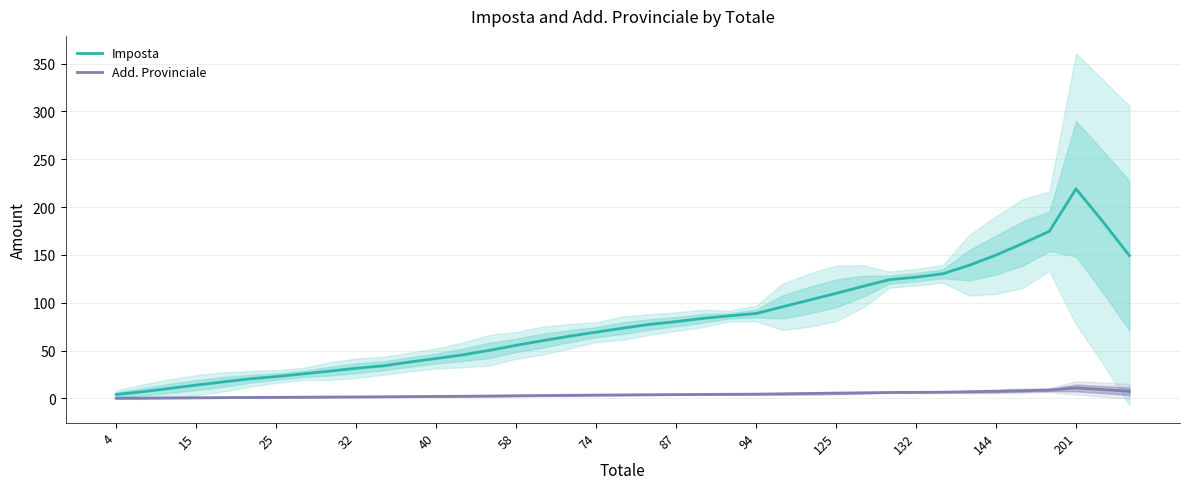

True or false: Imposta and Add. Provinciale cross at least once.

False